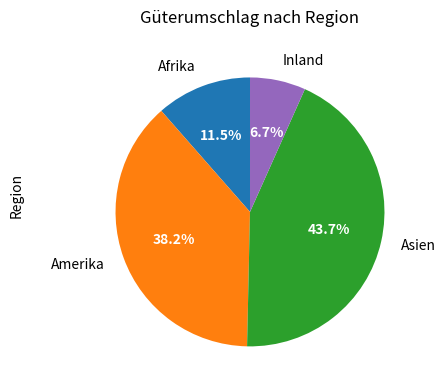

Does any single category account for the majority?

No